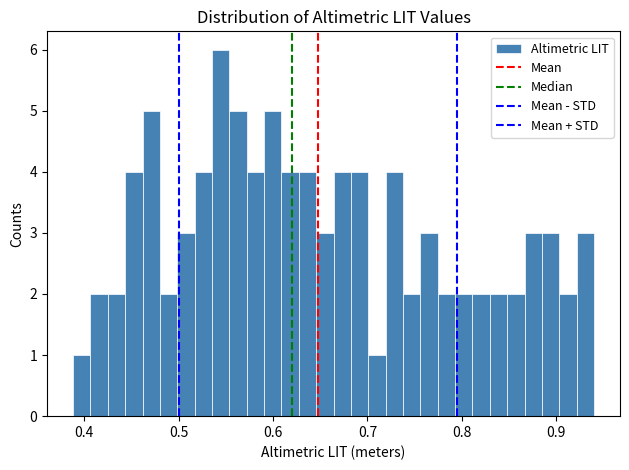

Read against the x-axis, roughly where is the centre of the tallest bar?

0.54